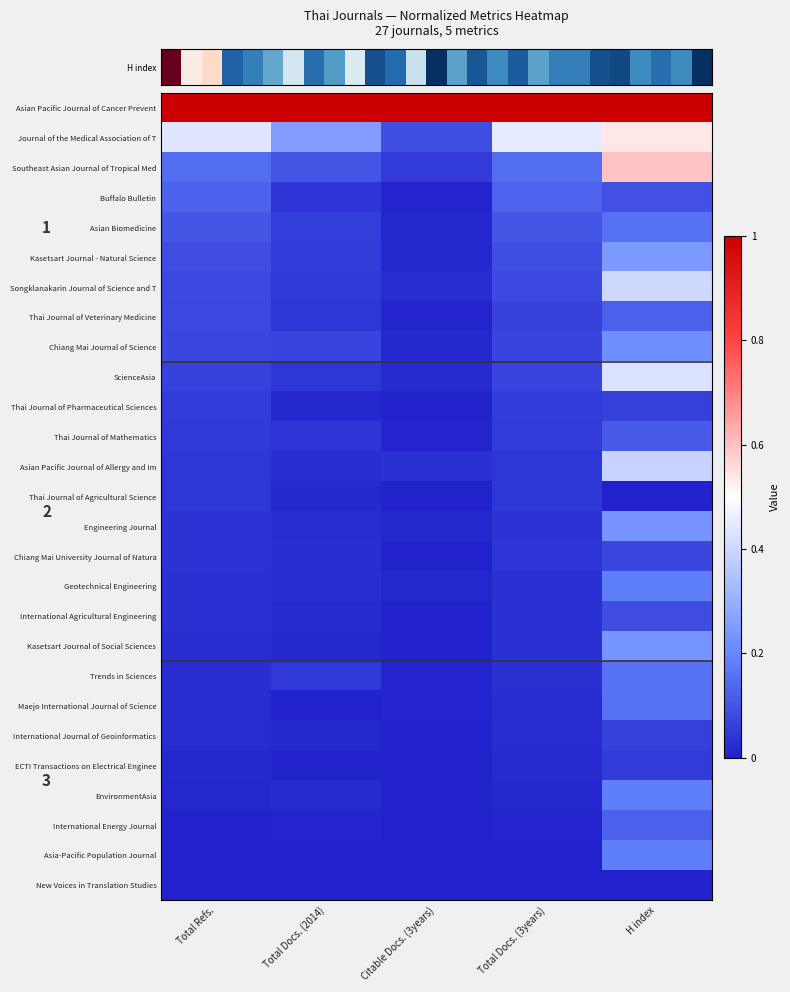

How many distinct data groups are displayed?

27